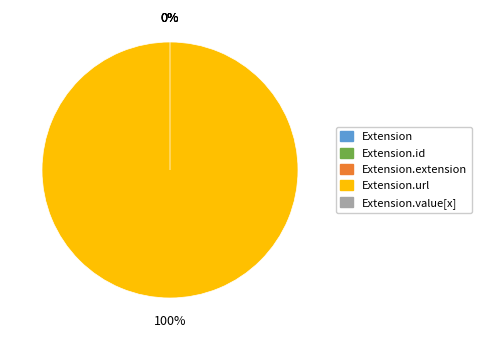

What percentage is NOT represented by Extension.value[x]?

100.0%